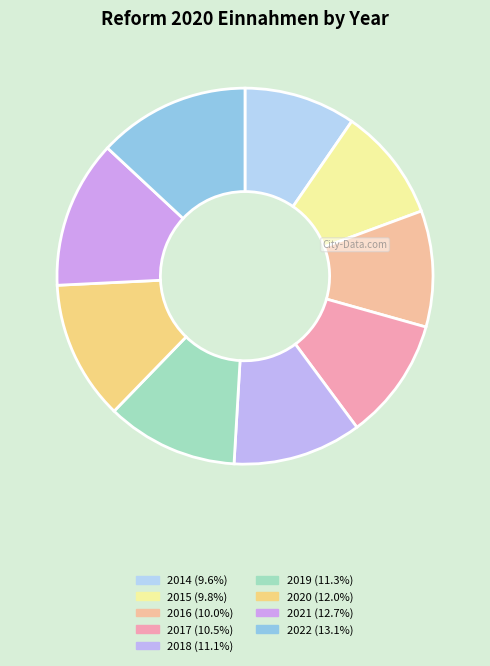

Approximately how many times larger is the value at 2020 compared to 2014?

1.2